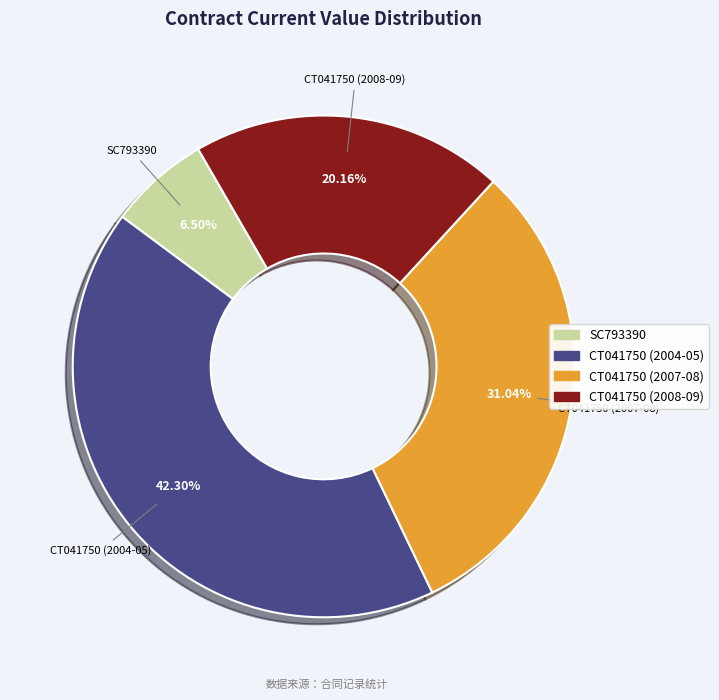

How much of the chart is everything except CT041750 (2004-05)?

57.7%